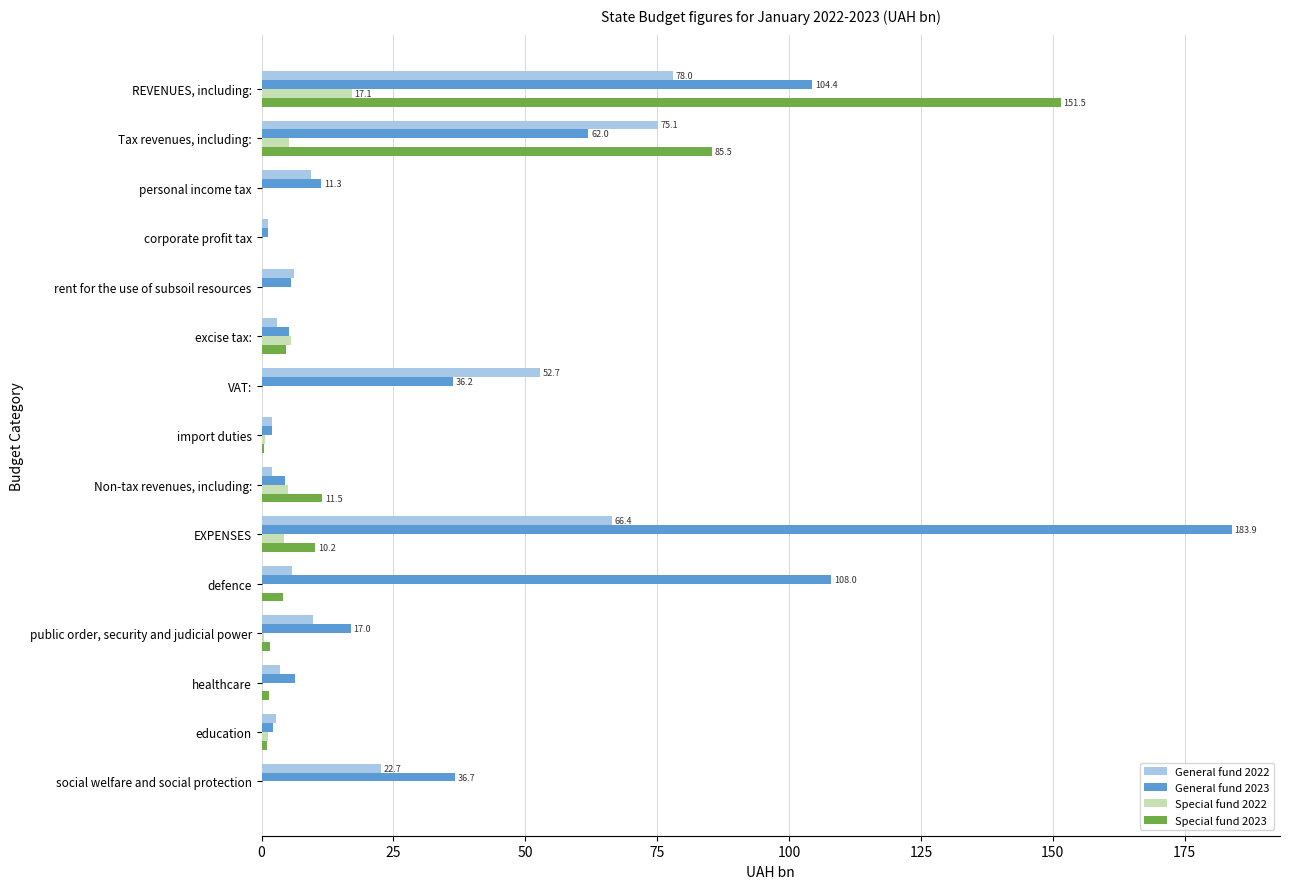

How many series are shown in this chart?

4